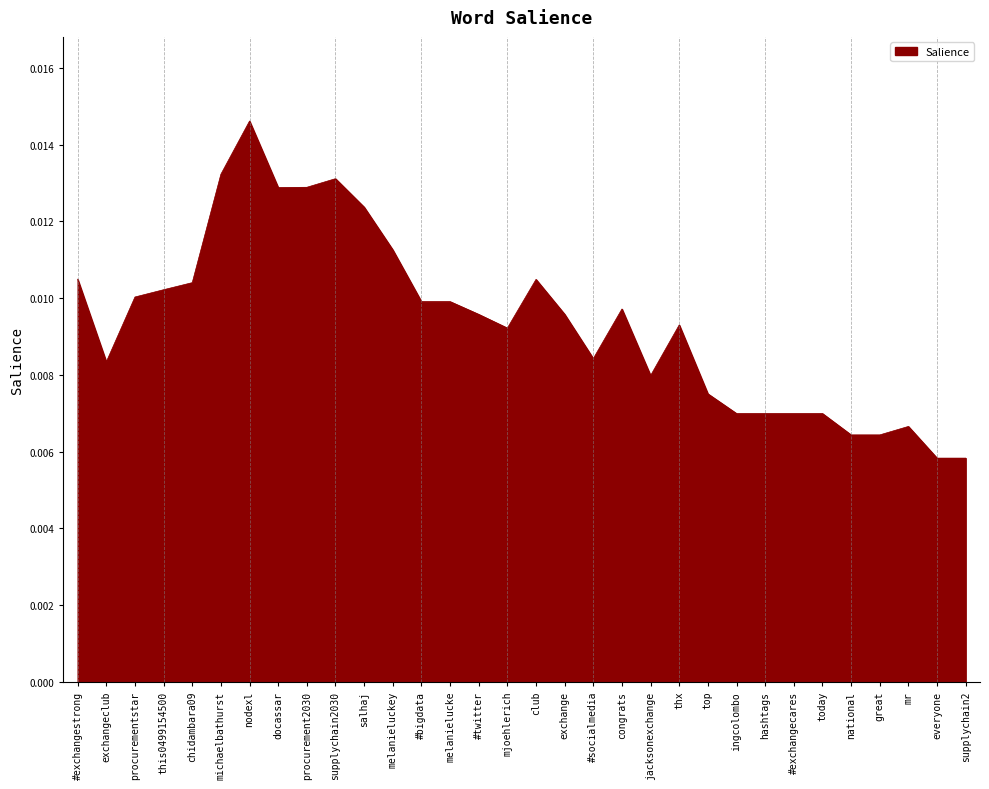

Which has a higher value, top or supplychain2030?

supplychain2030